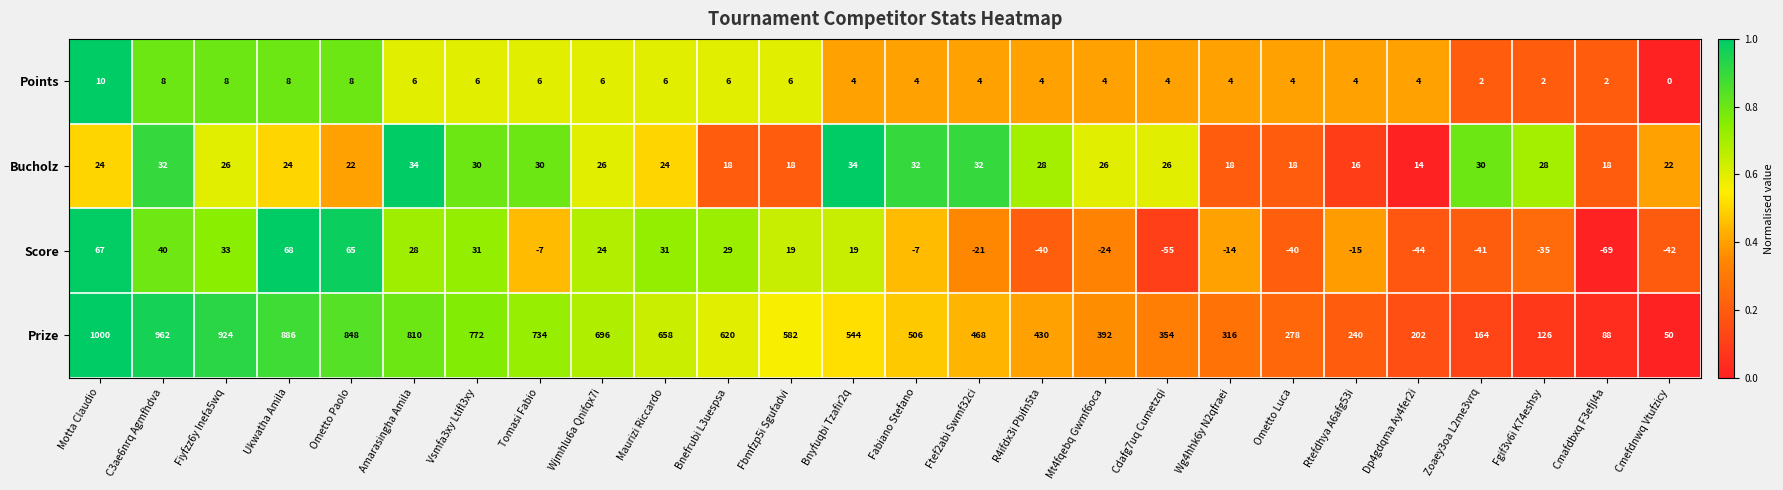

What is the difference between the maximum and minimum values in the Bucholz series?

20